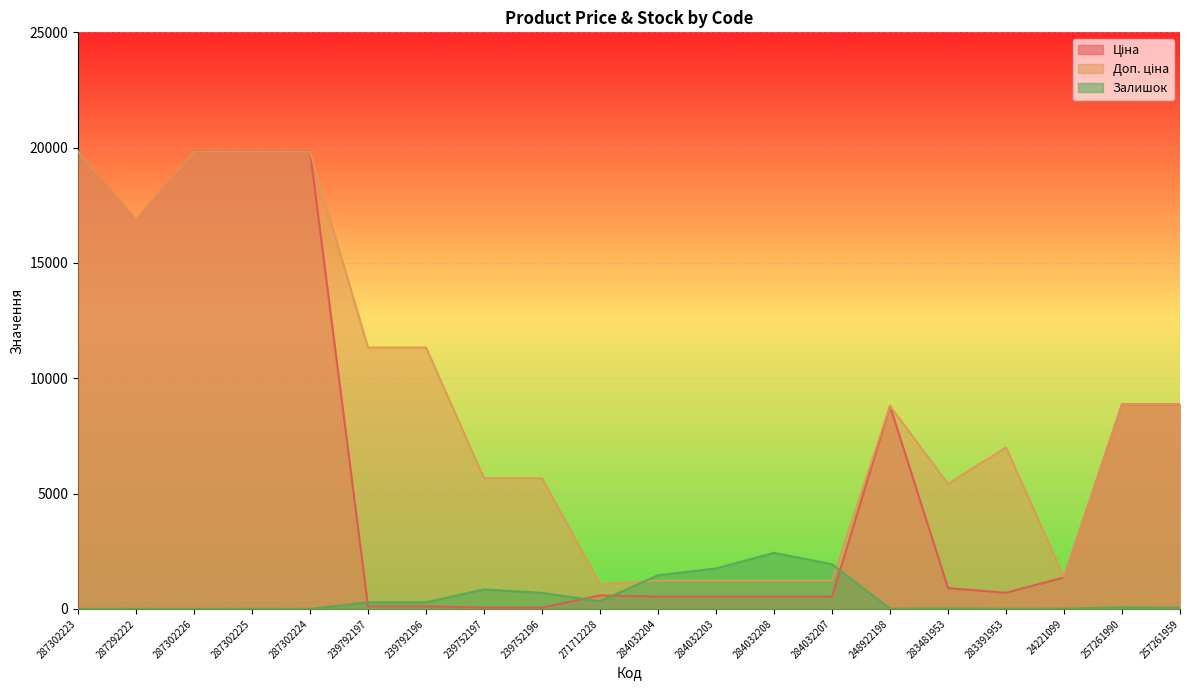

Which series ends up on top after the final intersection of Доп. ціна and Ціна?

Ціна